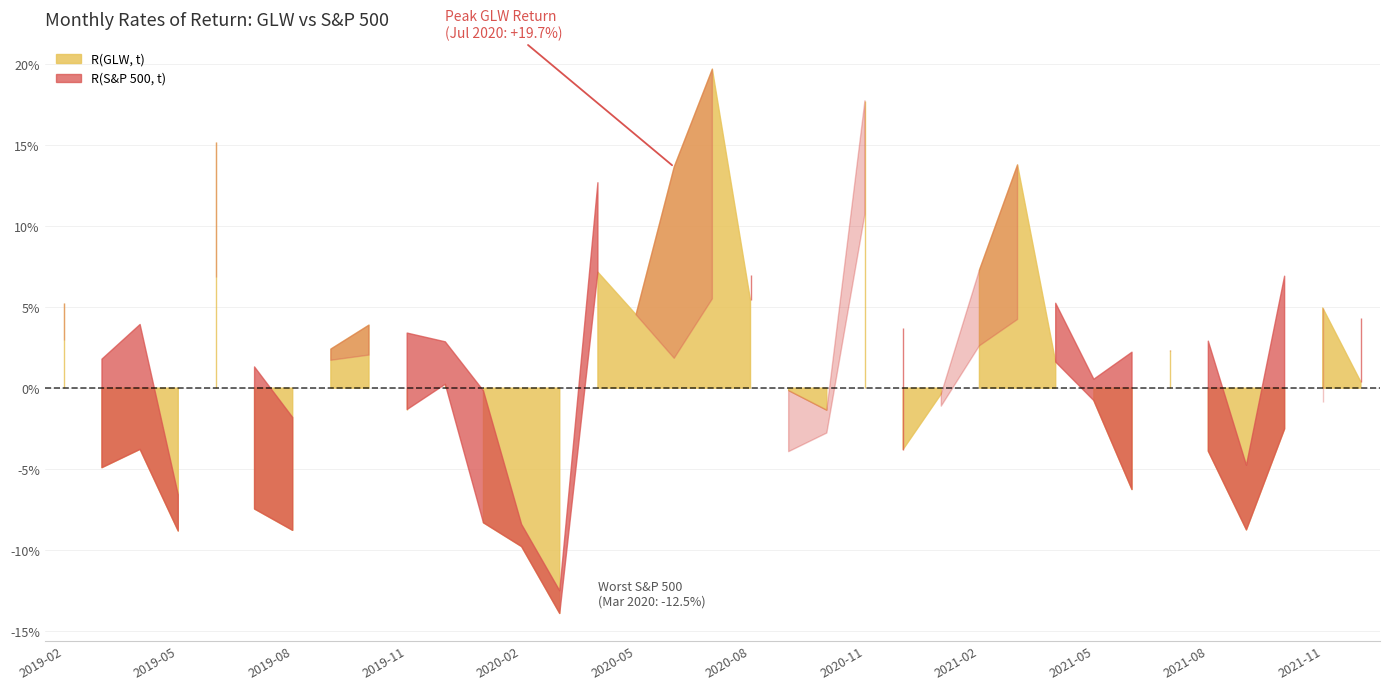

The value of R(GLW, t) at 2020-04 is 0.1. True or false?

False